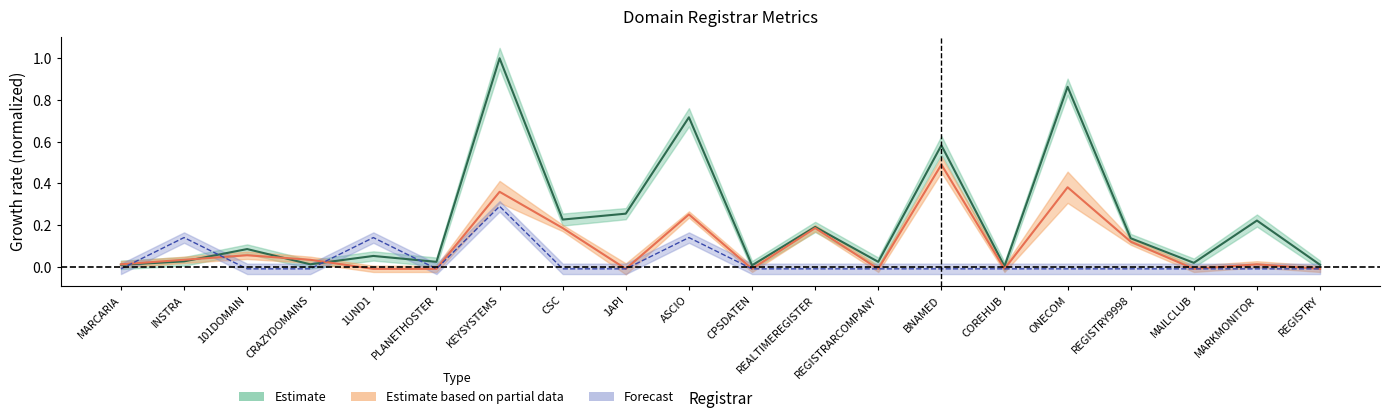

What is the label of the 17th point from the right?

CRAZYDOMAINS